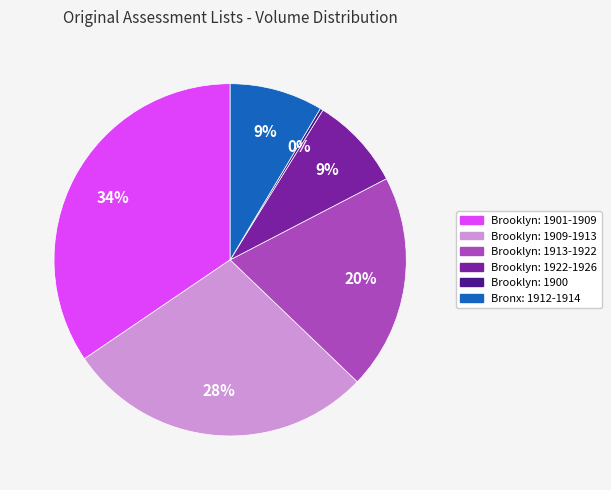

The Brooklyn: 1913-1922 slice represents 25% of the pie. True or false?

False